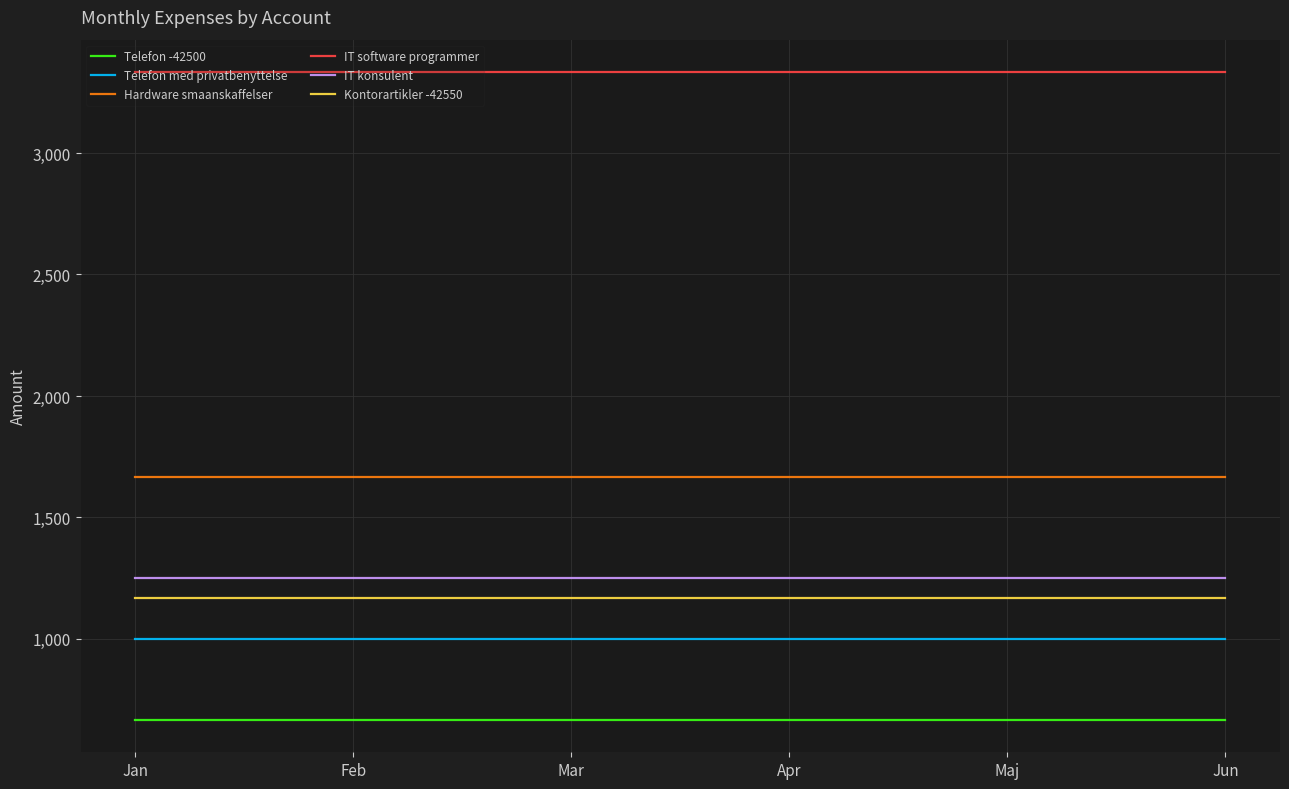

Reading left to right, extract all data points from this chart.

Telefon -42500: Jan=667	Feb=667	Mar=667	Apr=667	Maj=667	Jun=667
Telefon med privatbenyttelse: Jan=1000	Feb=1000	Mar=1000	Apr=1000	Maj=1000	Jun=1000
Hardware smaanskaffelser: Jan=1667	Feb=1667	Mar=1667	Apr=1667	Maj=1667	Jun=1667
IT software programmer: Jan=3333	Feb=3333	Mar=3333	Apr=3333	Maj=3333	Jun=3333
IT konsulent: Jan=1250	Feb=1250	Mar=1250	Apr=1250	Maj=1250	Jun=1250
Kontorartikler -42550: Jan=1167	Feb=1167	Mar=1167	Apr=1167	Maj=1167	Jun=1167